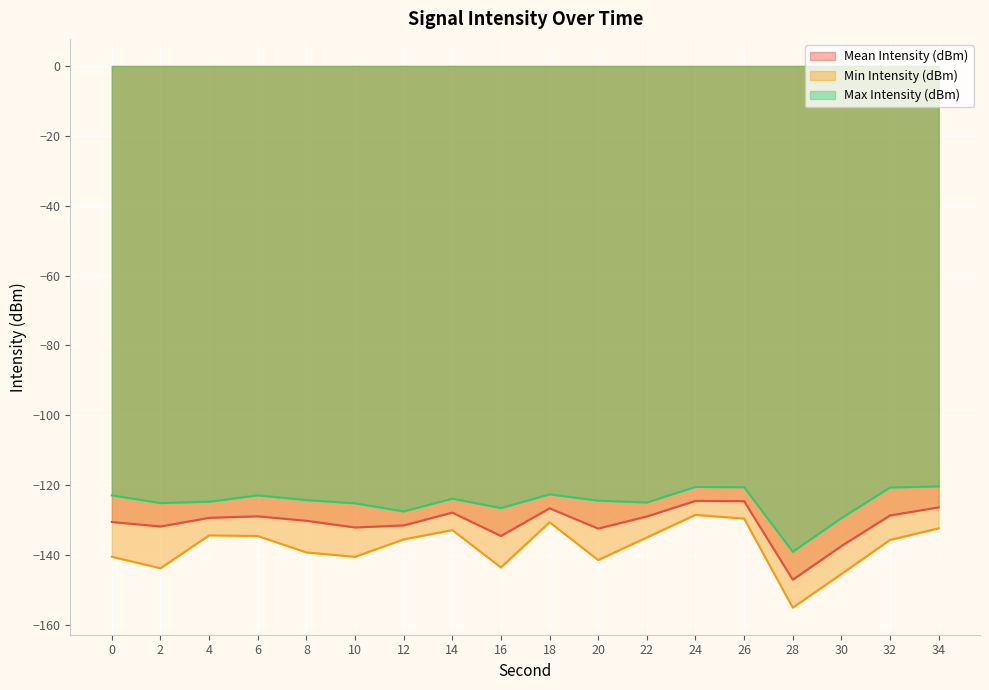

How many interior local valleys does the Mean Intensity (dBm) series have?

5